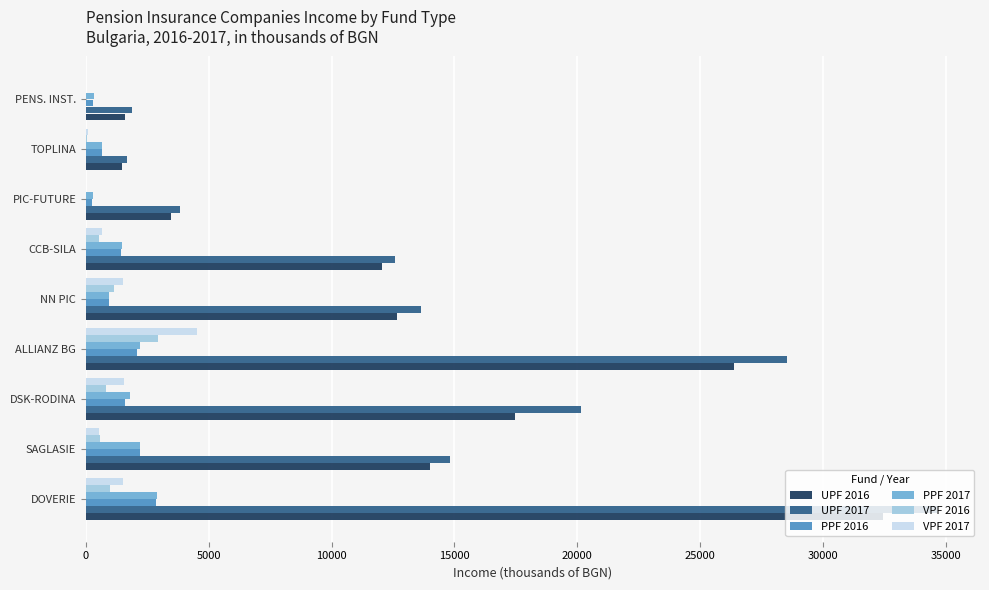

True or false: PPF 2017 has a value of 2197 at SAGLASIE.

True